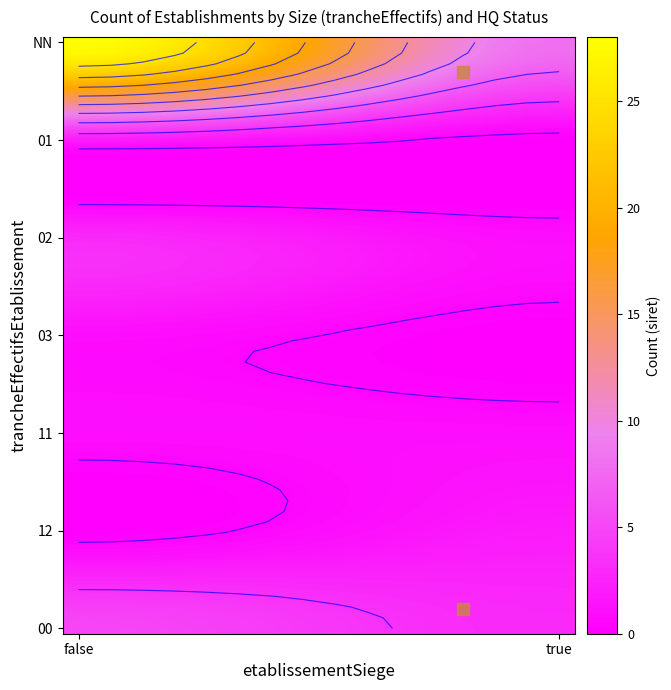

At which label does the data first exceed 2?

NN_false